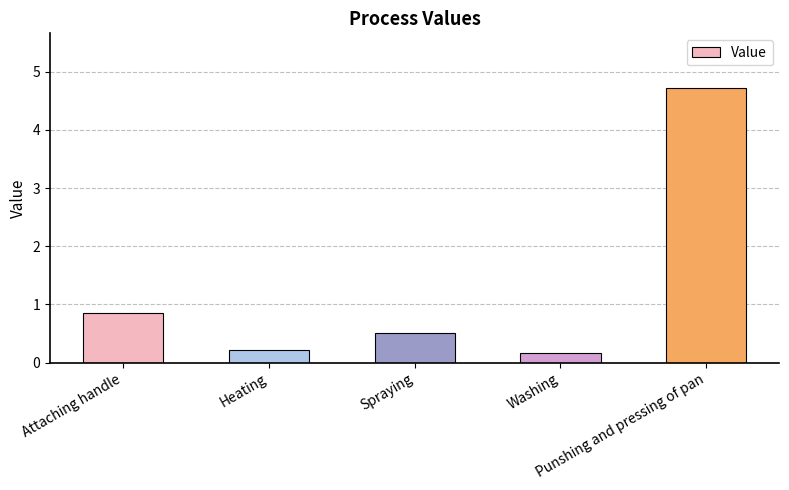

What is the change in value from Washing to Punshing and pressing of pan?

+4.5